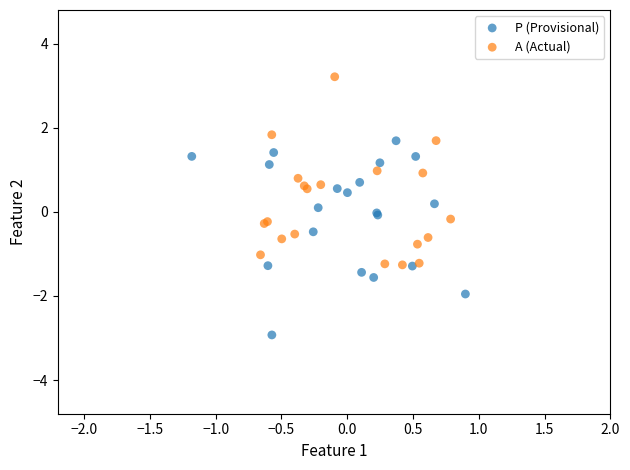

Which series contains the highest Y value?

A (Actual)